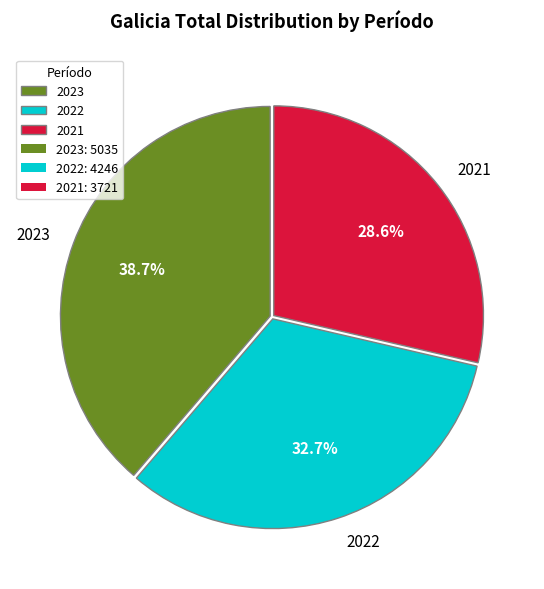

To the nearest percent, what percentage of the pie is 2021?

29%